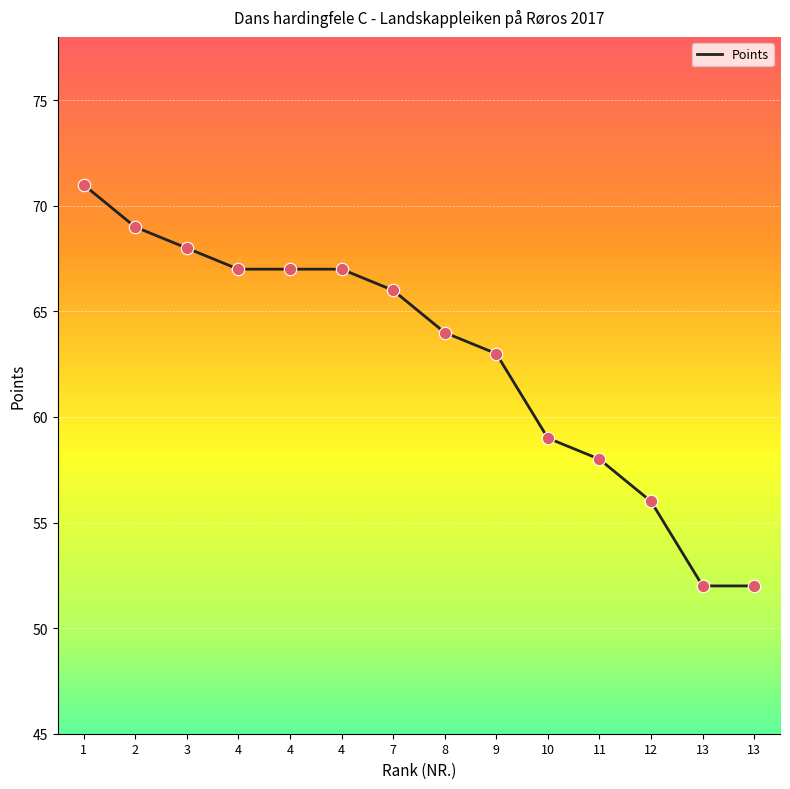

Does the chart have visible grid lines?

Yes